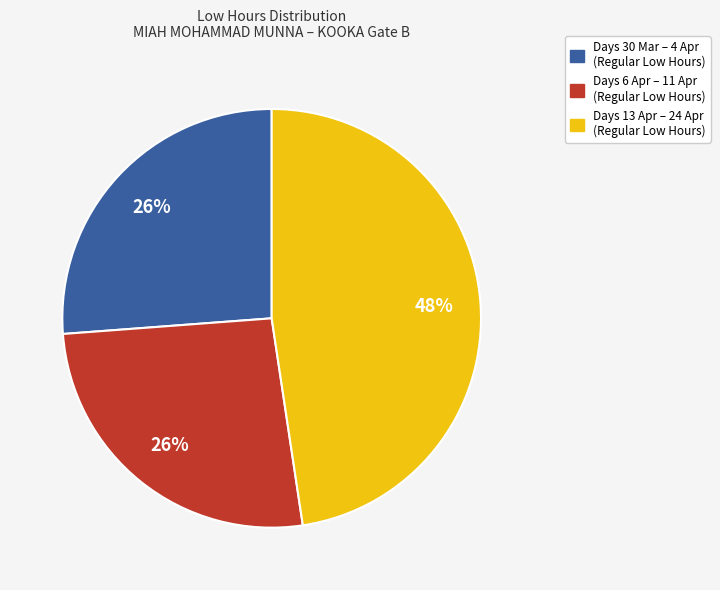

Is there a majority slice in this chart?

No